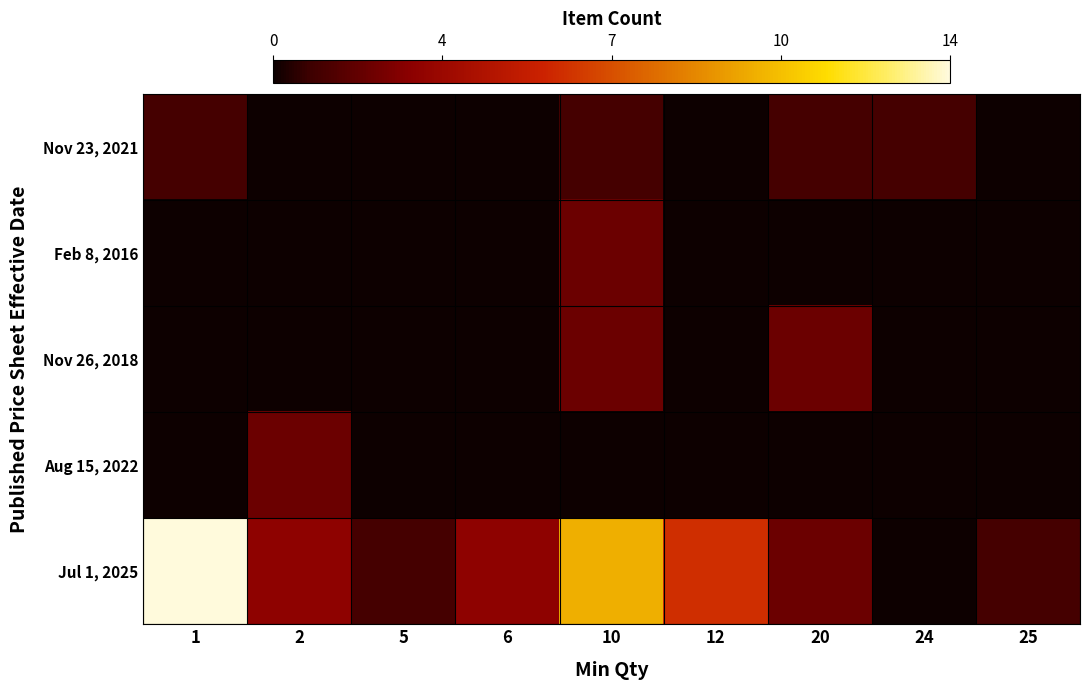

Which series has the largest total across all categories?

Jul 1, 2025